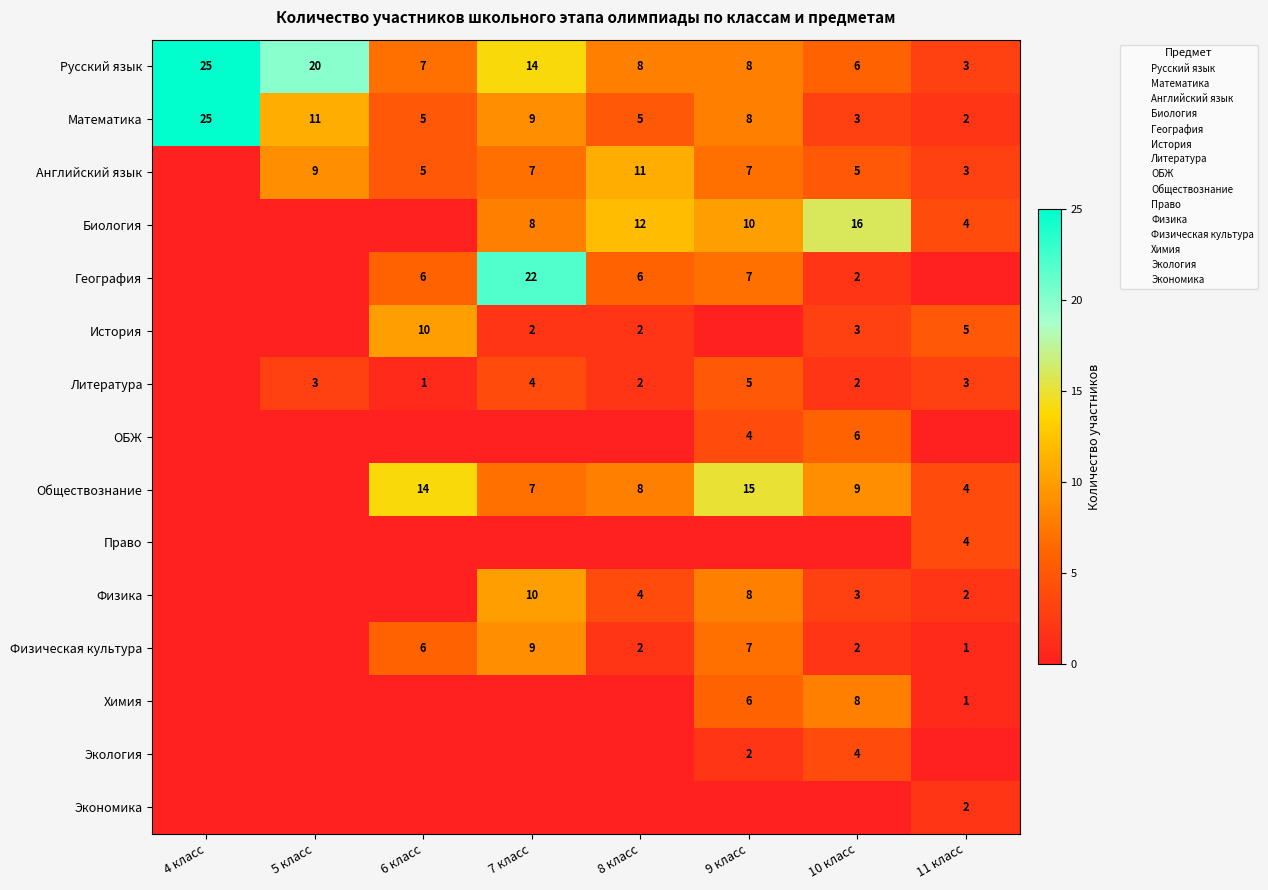

At how many categories does at least one series exceed 6?

7